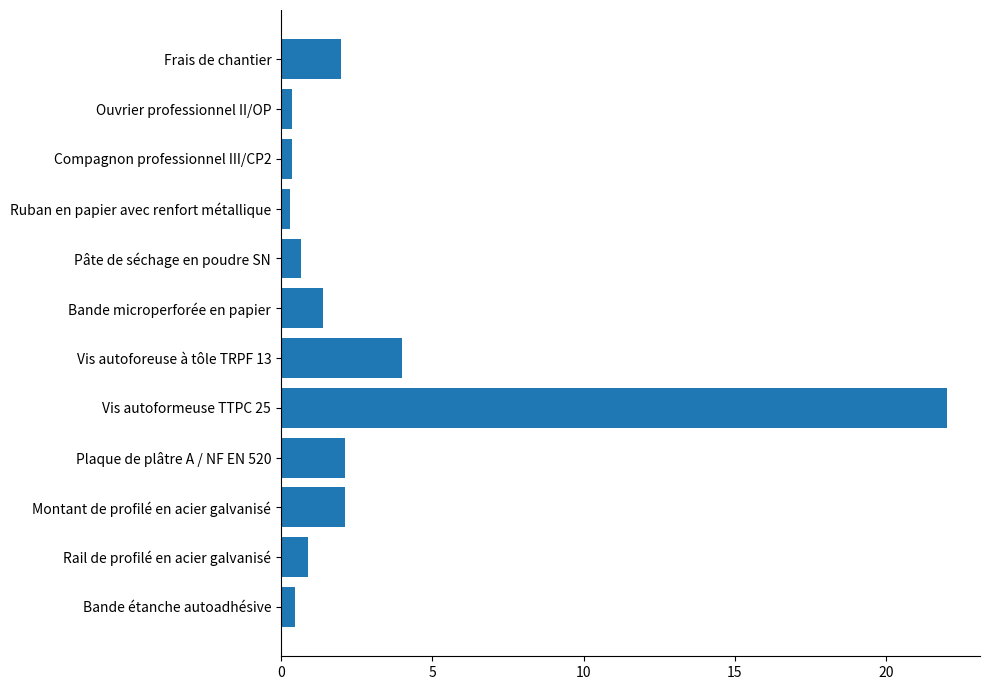

Which label corresponds to the largest value in the chart?

Vis autoformeuse TTPC 25